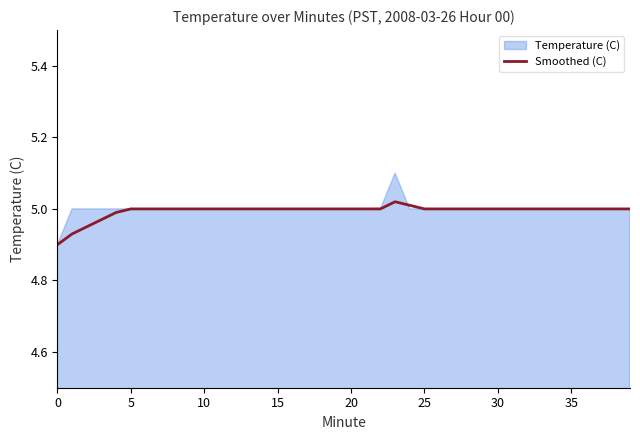

The Smoothed (C) series shows 1.6 at 10. True or false?

False